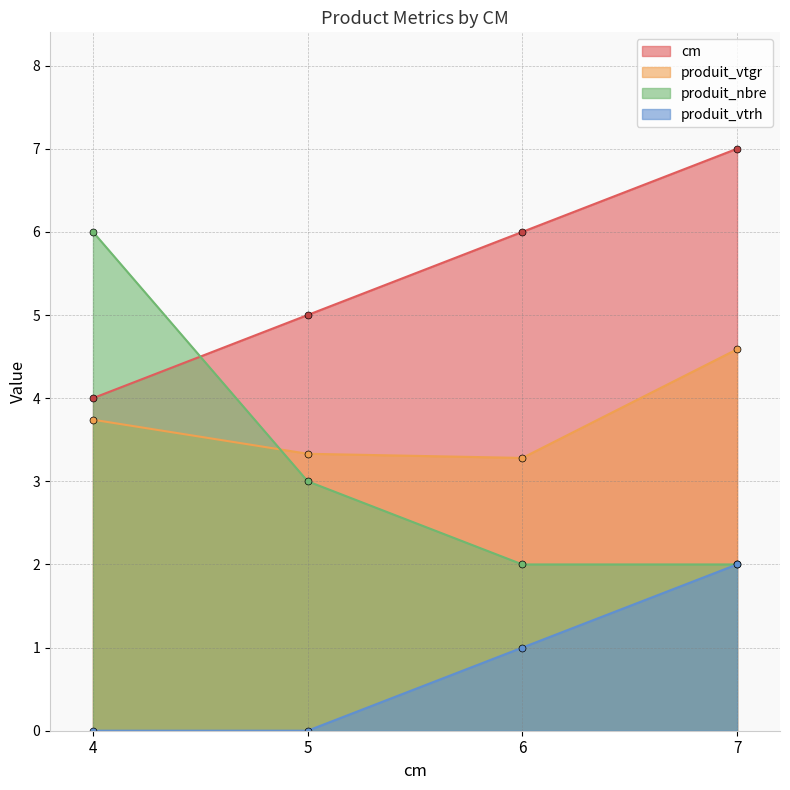

At which category does the chart reach its peak across all series?

7